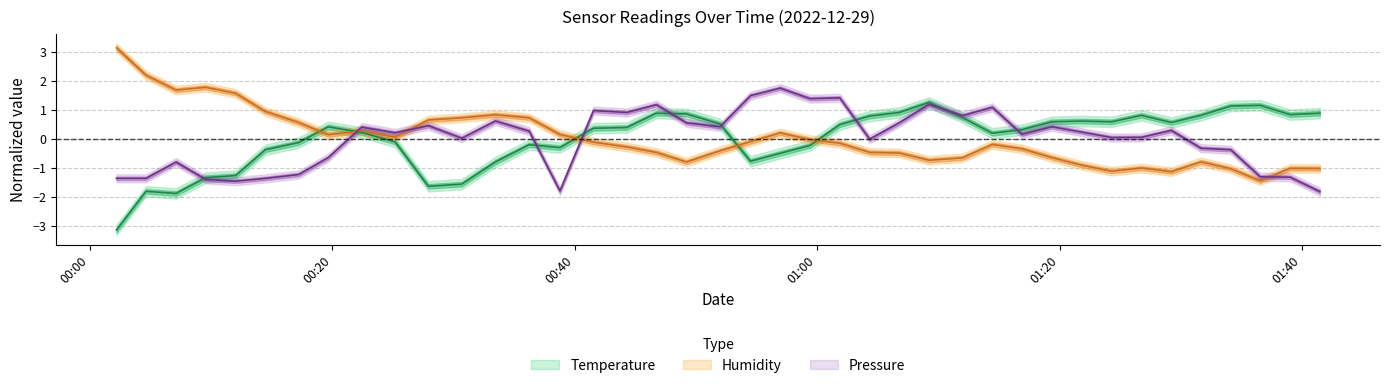

Which series has the largest range (max minus min)?

humidity